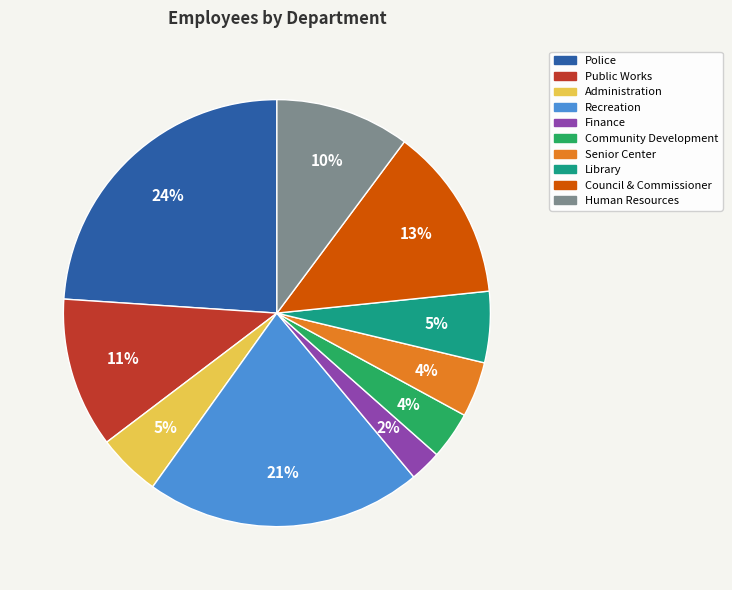

The Recreation slice represents 21% of the pie. True or false?

True